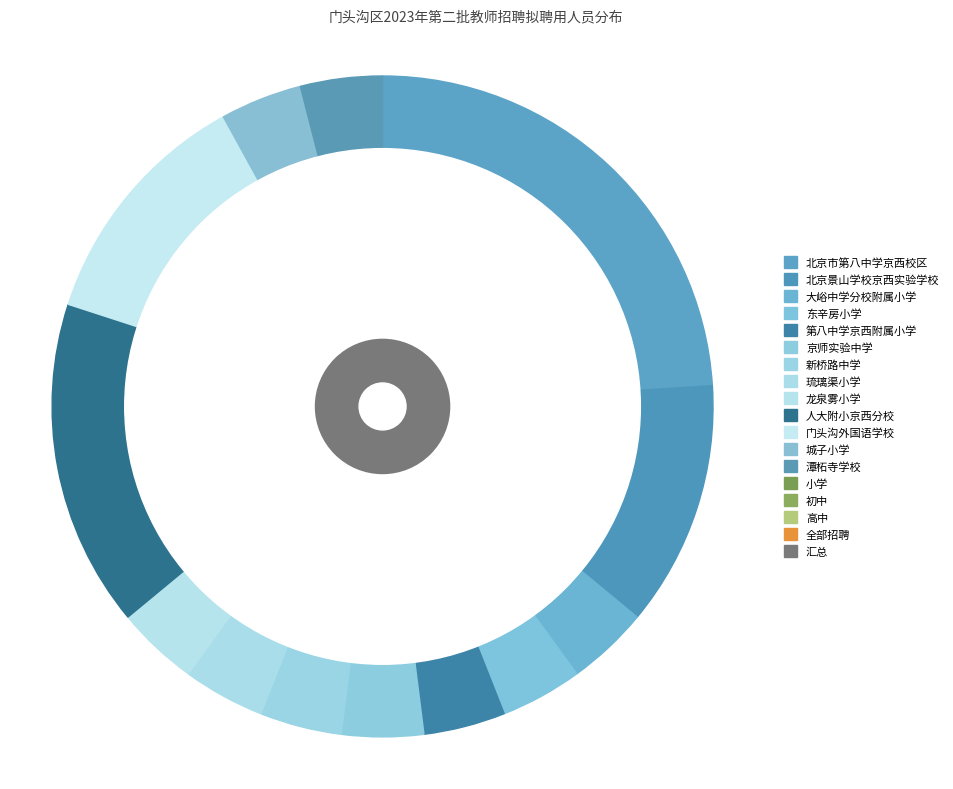

How many segments does this pie chart have?

17